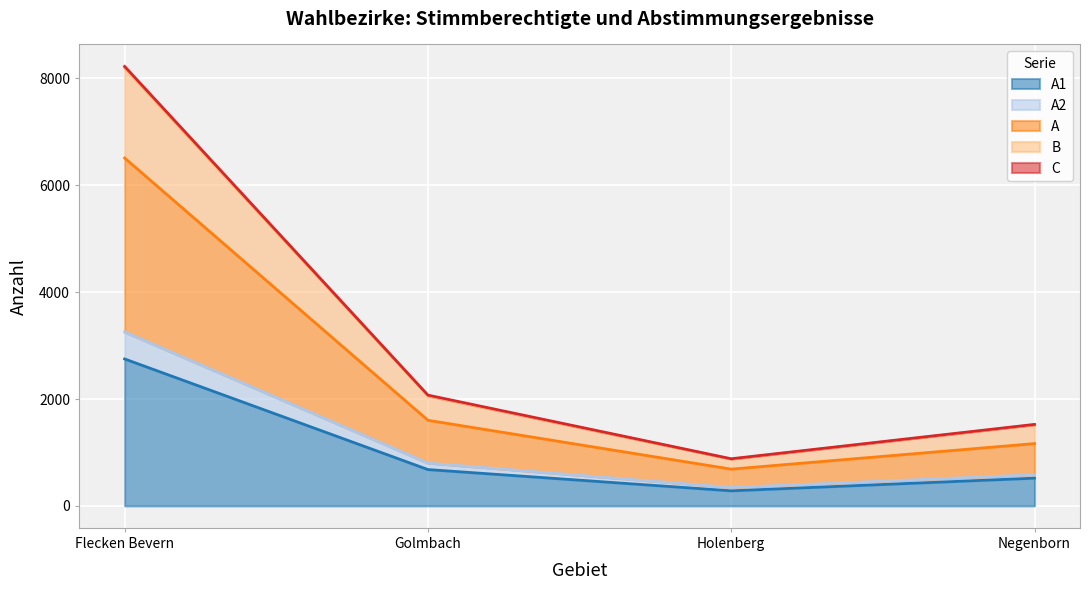

Does the chart display data point markers on the line(s)?

No